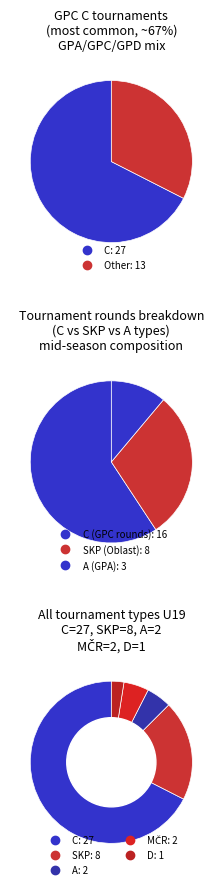

What is the total percentage of D and MČR?

7.5%